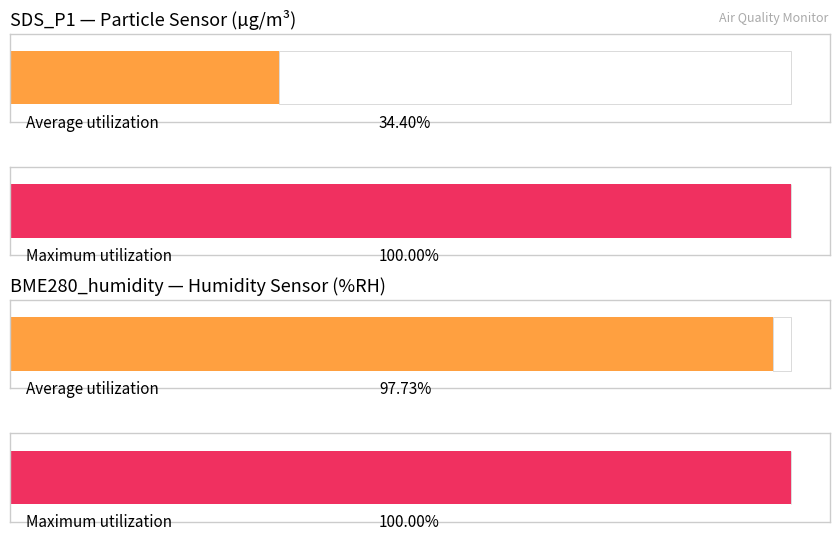

List the series in order of their peak value, lowest first.

Average utilization, Maximum utilization